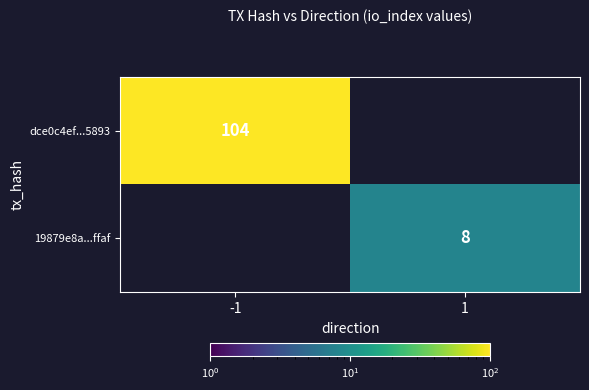

True or false: 19879e8a...ffaf has a value of 8 at 1.

True